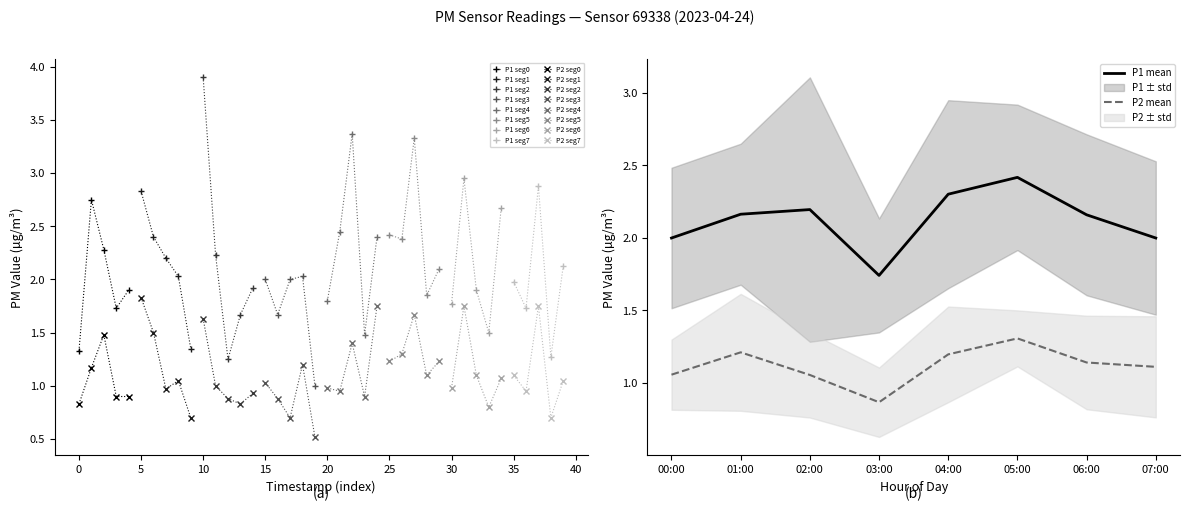

In P1 seg0, how many points are higher than both neighbors (excluding endpoints)?

1